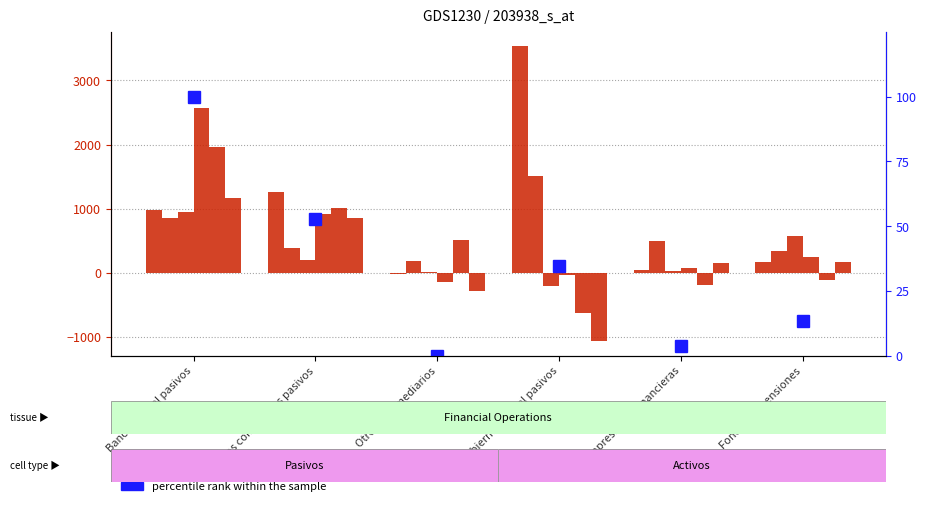

At how many categories does at least one series exceed 185?

6